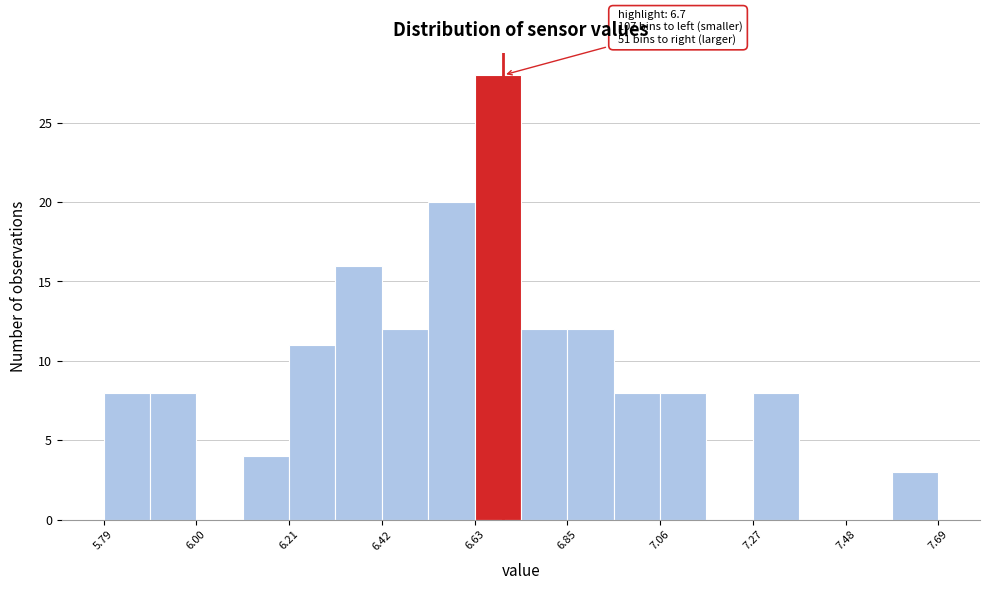

Around what value on the x-axis is the tallest bar? Give the approximate position of its centre, as read against the axis.

6.70